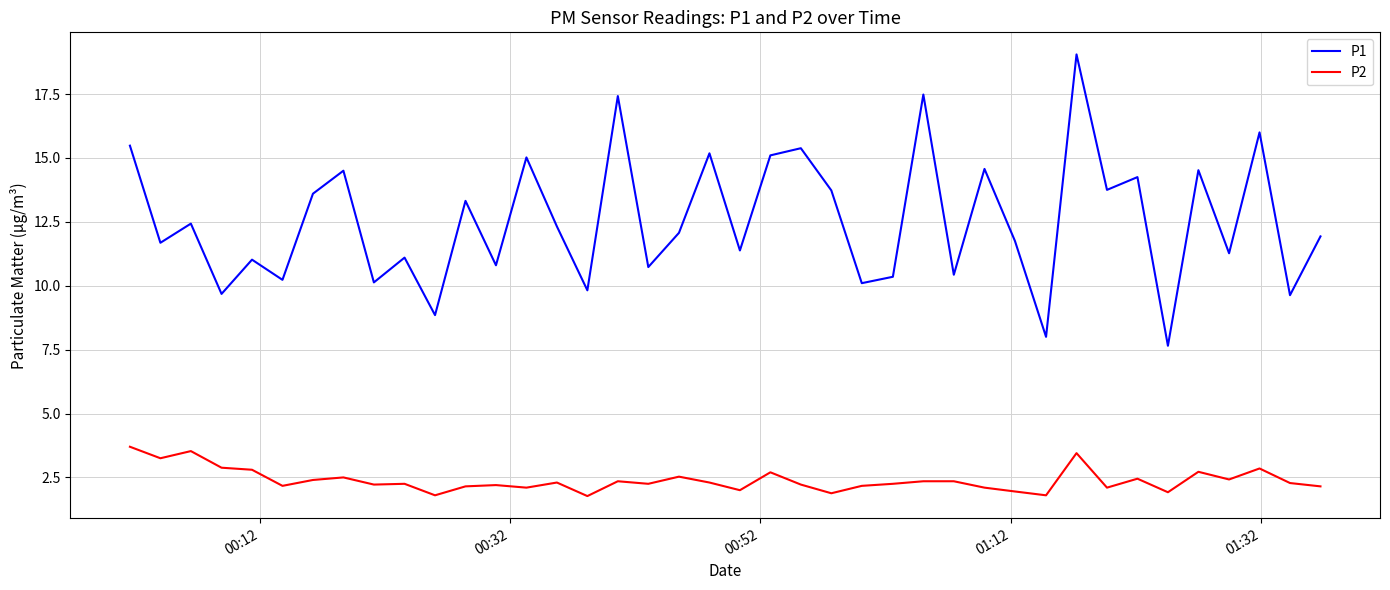

Which series has the largest total across all categories?

P1